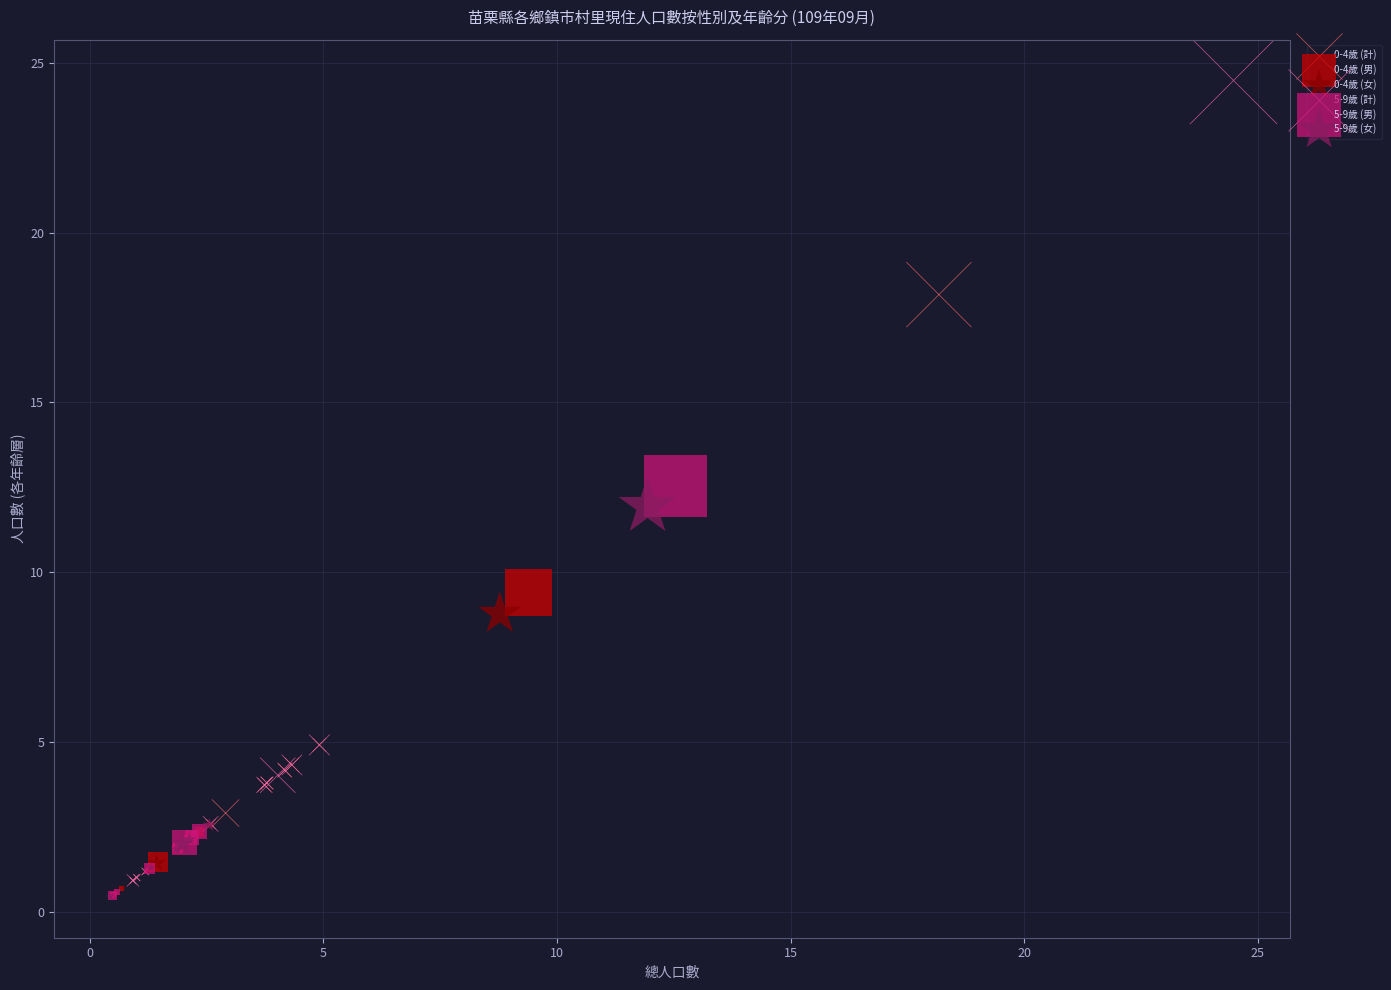

Which series reaches the maximum Y coordinate?

5-9歲 (計)